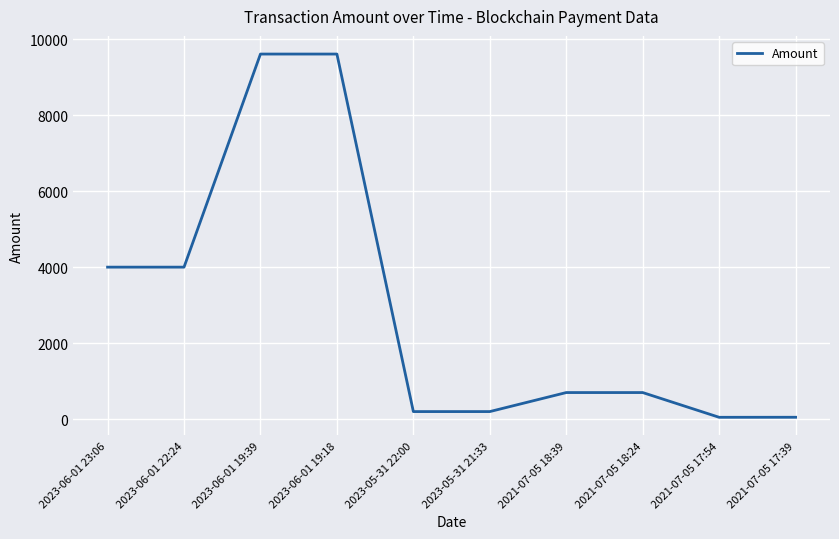

Count the number of data series in this chart.

1